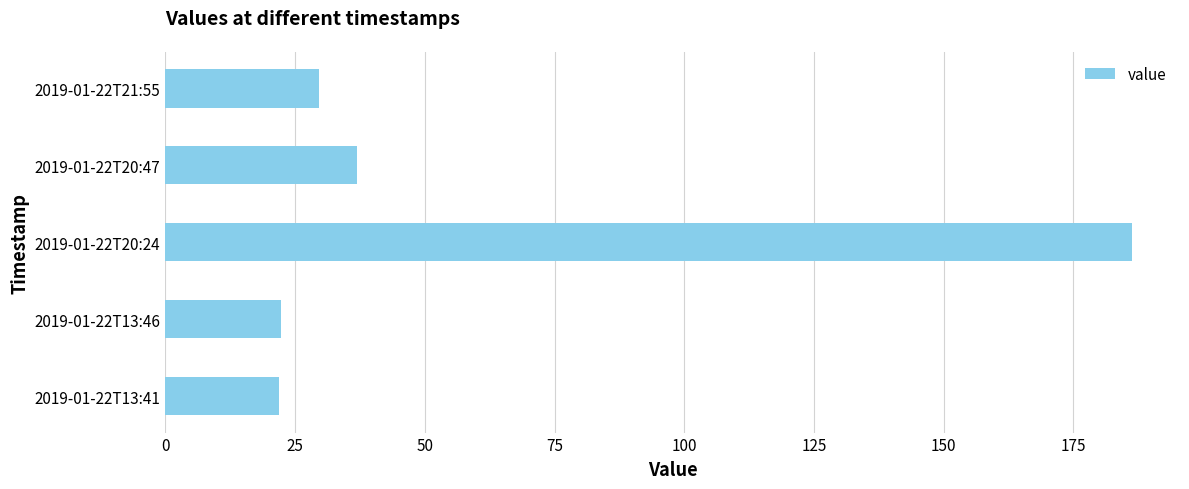

The chart shows a value of 289.3 at 2019-01-22T20:24. True or false?

False